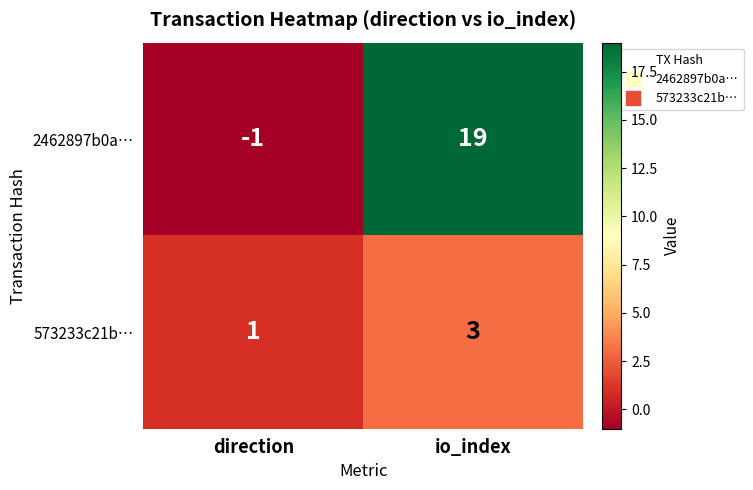

What is the difference between the highest and lowest values at io_index?

16